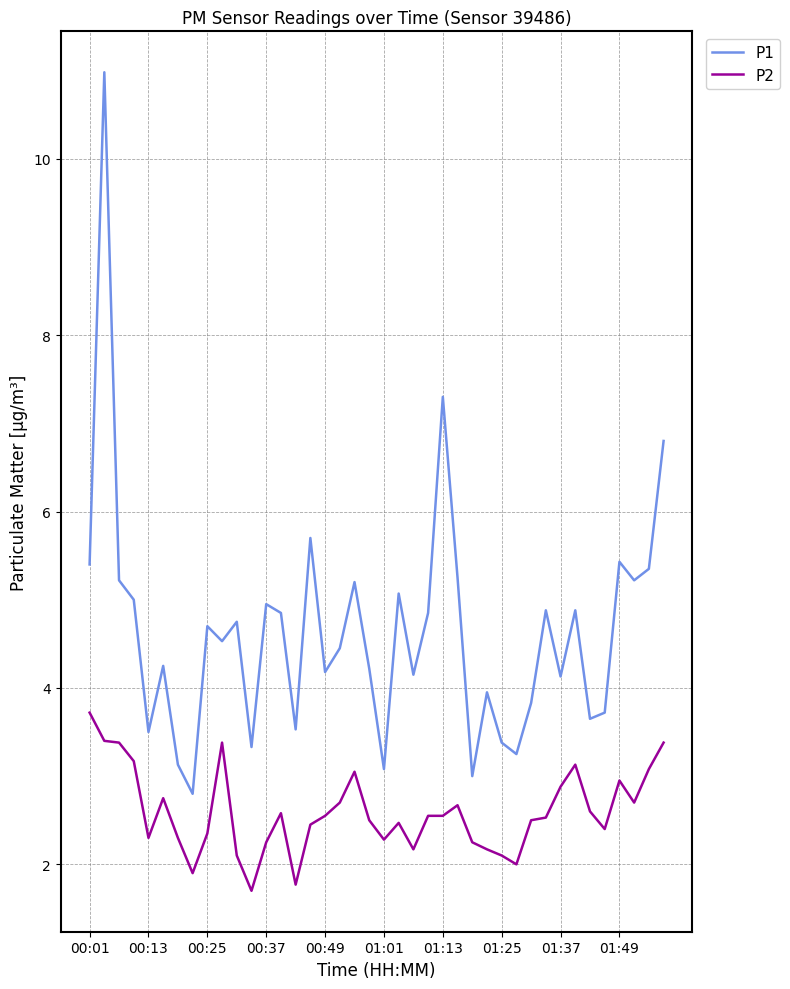

List the series in order of their overall mean, lowest first.

P2, P1